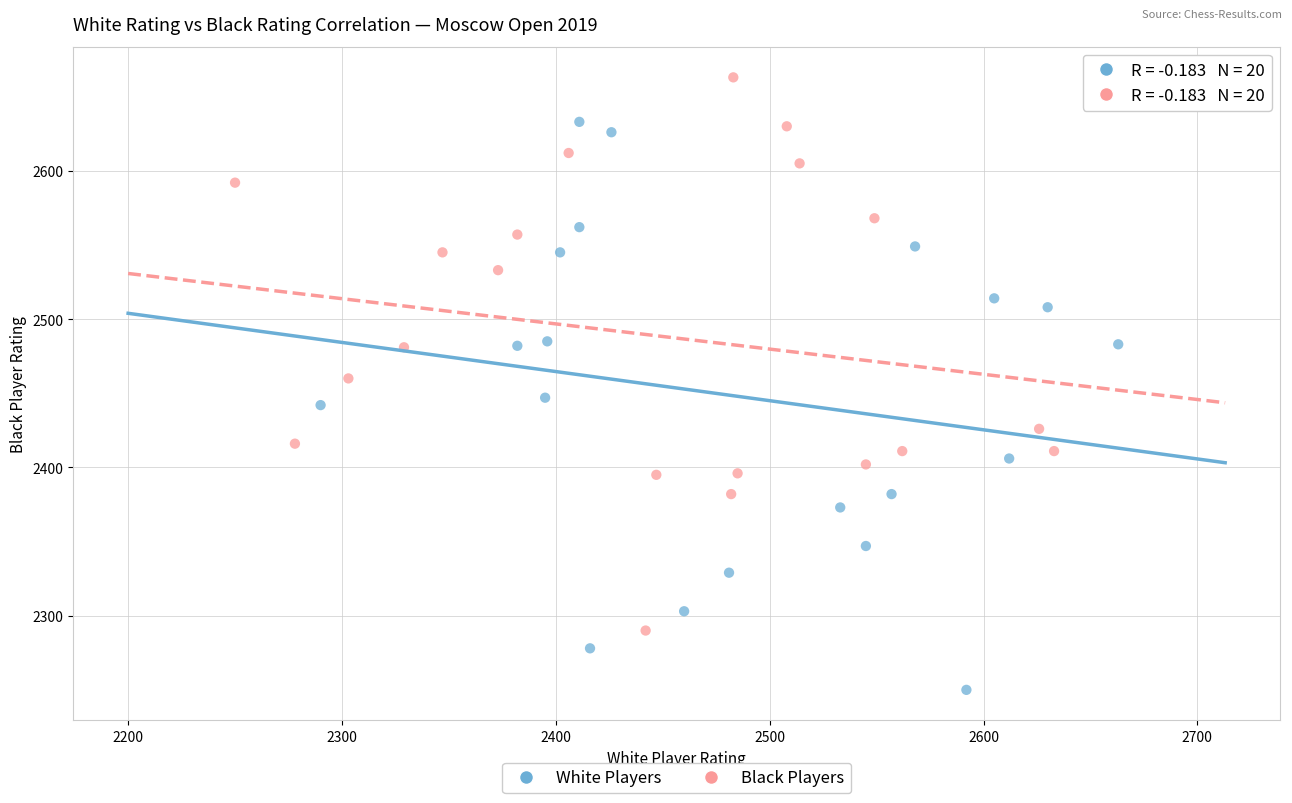

What are all the series names shown in the legend?

White Players, Black Players